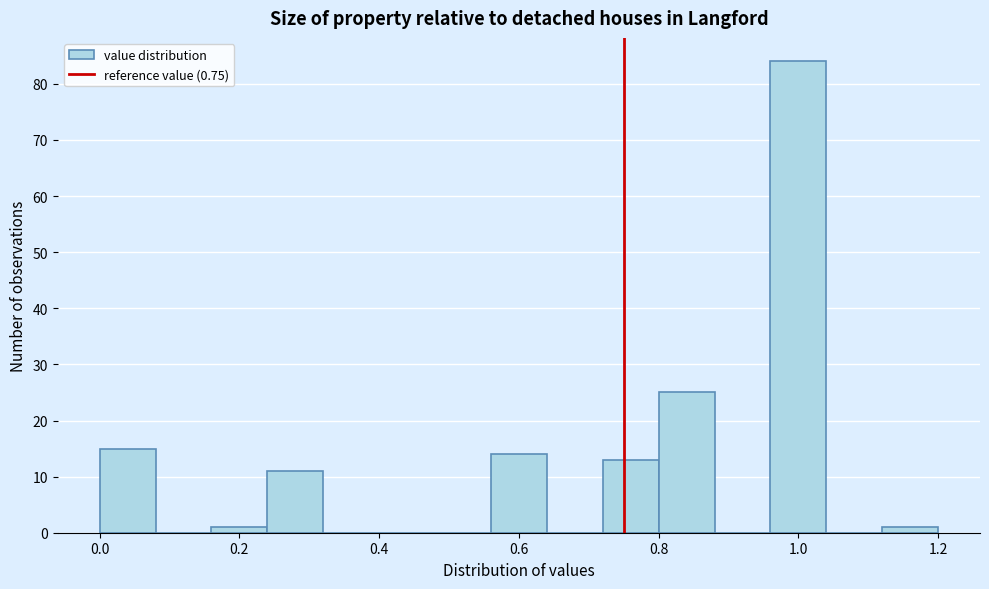

Reading left to right, transcribe this chart: for each bar, give the range it covers on the x-axis and its height. The values are not printed on the chart, so give them approximately, as read against the axis.

0.00 to 0.08: 15
0.08 to 0.16: 0
0.16 to 0.24: 1
0.24 to 0.32: 11
0.32 to 0.40: 0
0.40 to 0.48: 0
0.48 to 0.56: 0
0.56 to 0.64: 14
0.64 to 0.72: 0
0.72 to 0.80: 13
0.80 to 0.88: 25
0.88 to 0.96: 0
0.96 to 1.04: 84
1.04 to 1.12: 0
1.12 to 1.20: 1